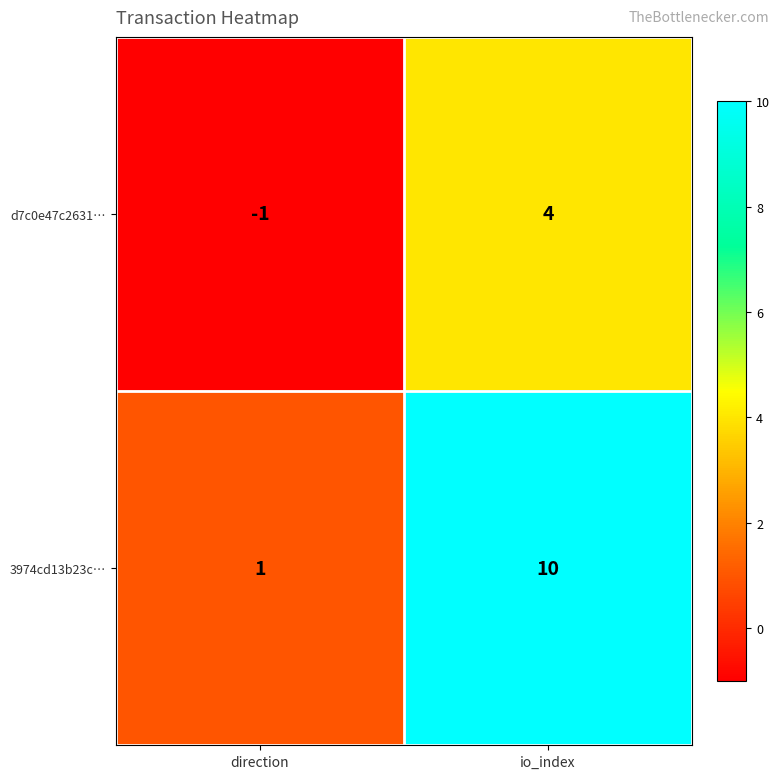

Which label corresponds to the largest value in the chart?

io_index